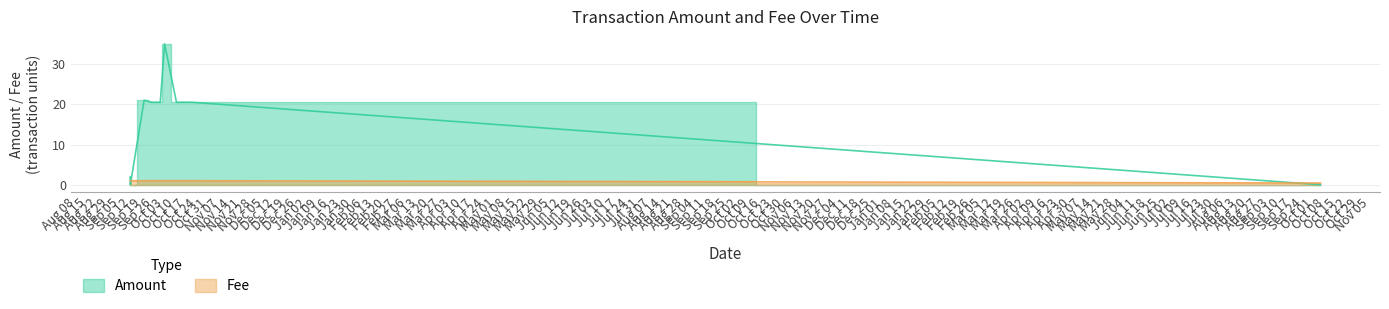

True or false: Fee has more than 1 interior local peaks.

False